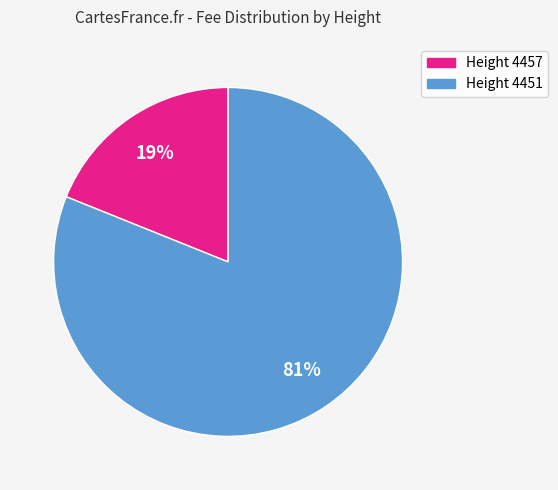

What is the ratio of the value at Height 4451 to the value at Height 4457?

4.3